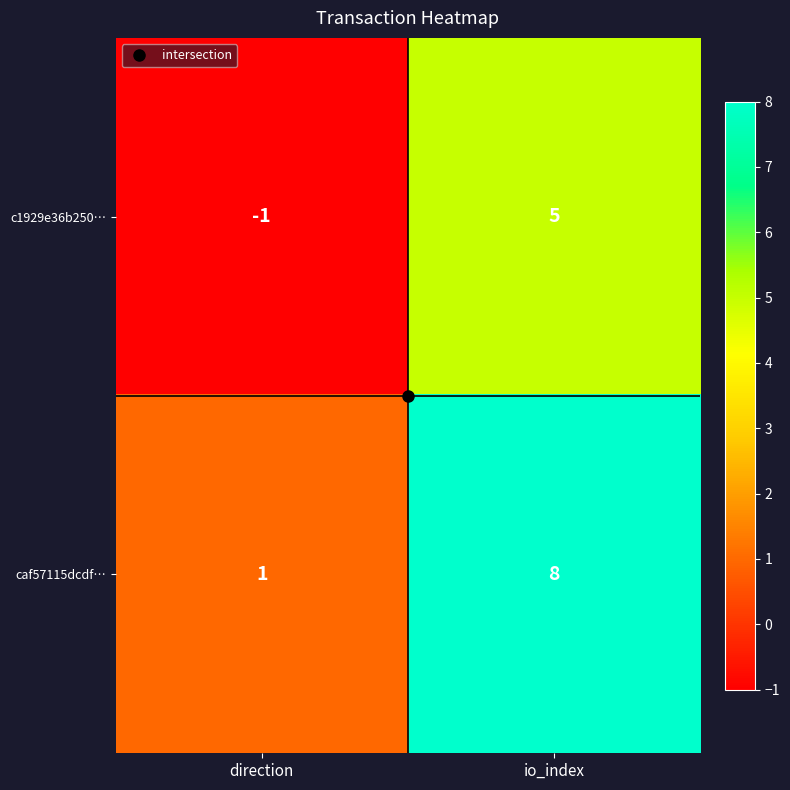

What is the sum of all c1929e36b250… values?

4